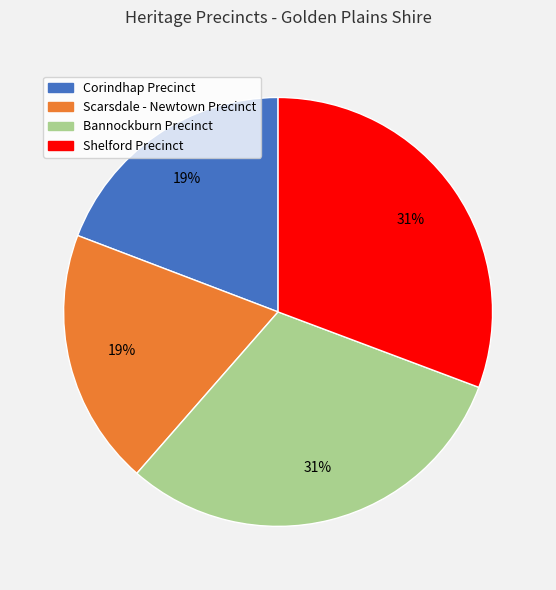

Which has a higher value, Shelford Precinct or Scarsdale - Newtown Precinct?

Shelford Precinct